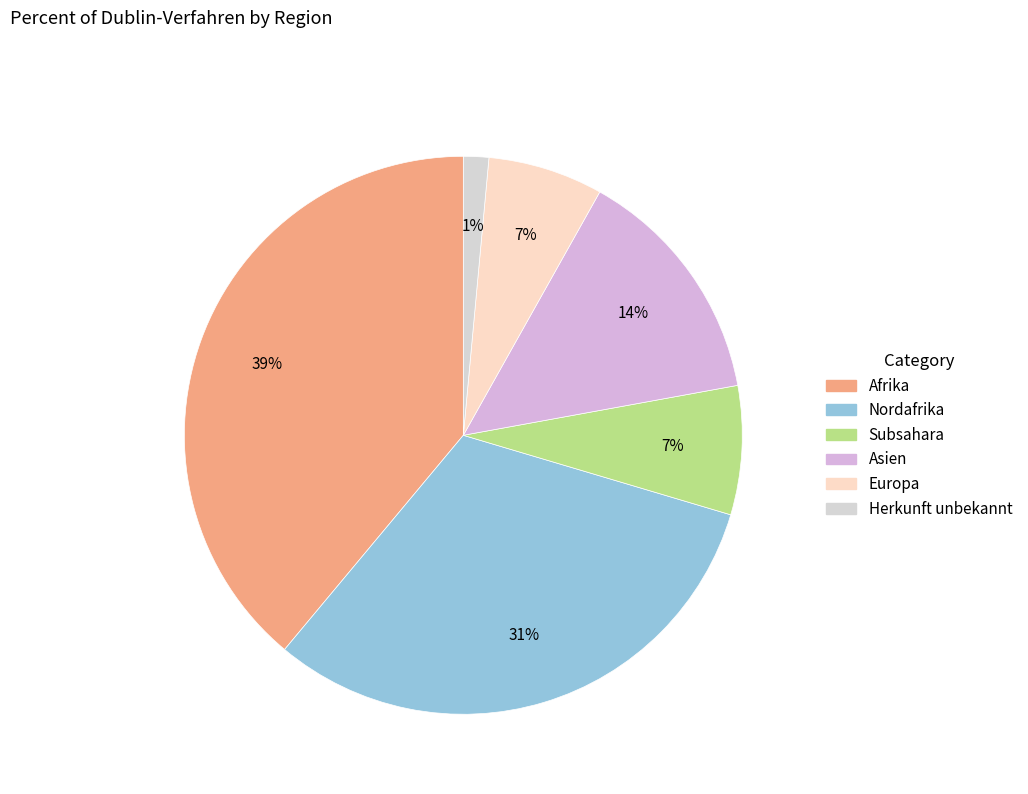

The Asien slice represents 14% of the pie. True or false?

True